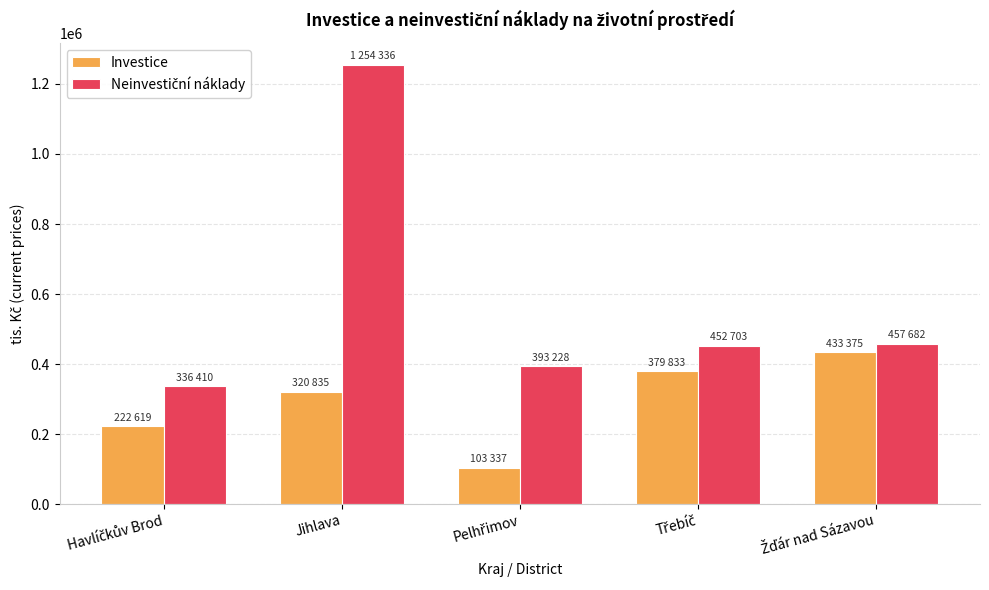

At which category is the sum across all series the highest?

Jihlava